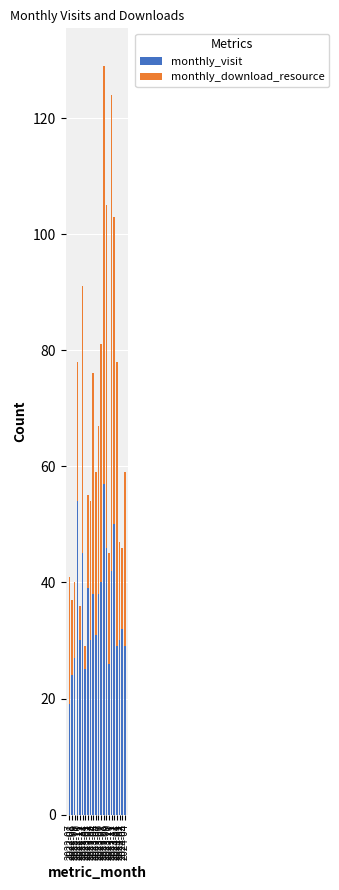

What is the difference between the maximum and minimum values in the monthly_visit series?

38